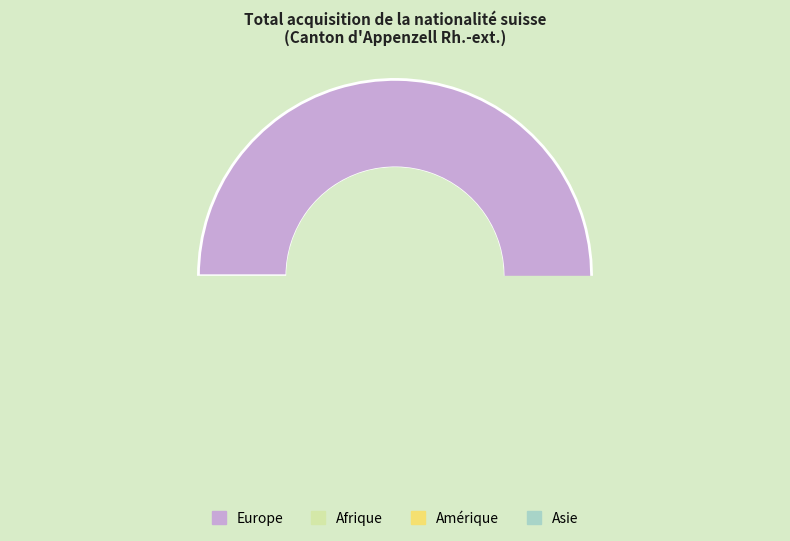

Is the sum of Océanie and Afrique greater than half?

No